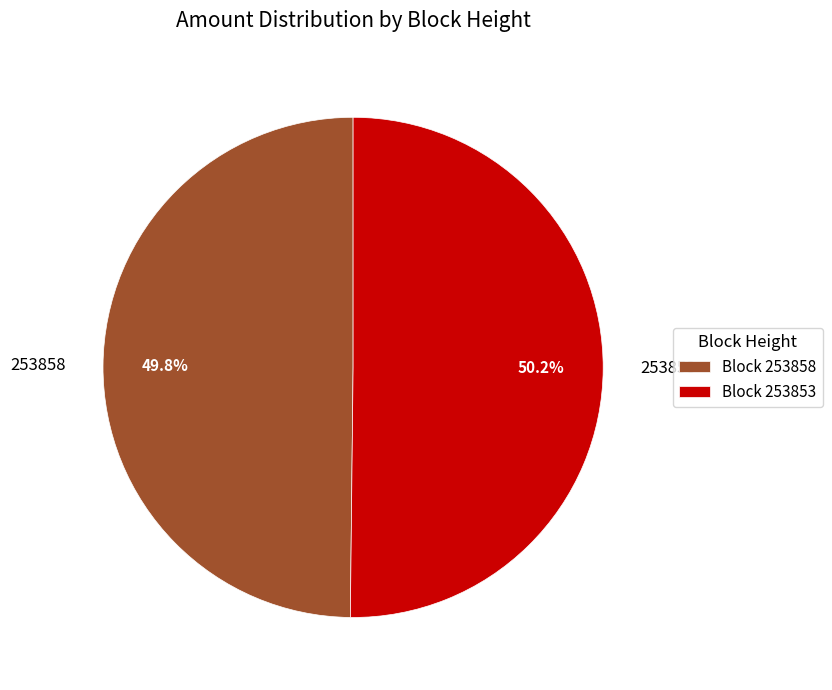

What is the ratio of the value at 253853 to the value at 253858?

1.0